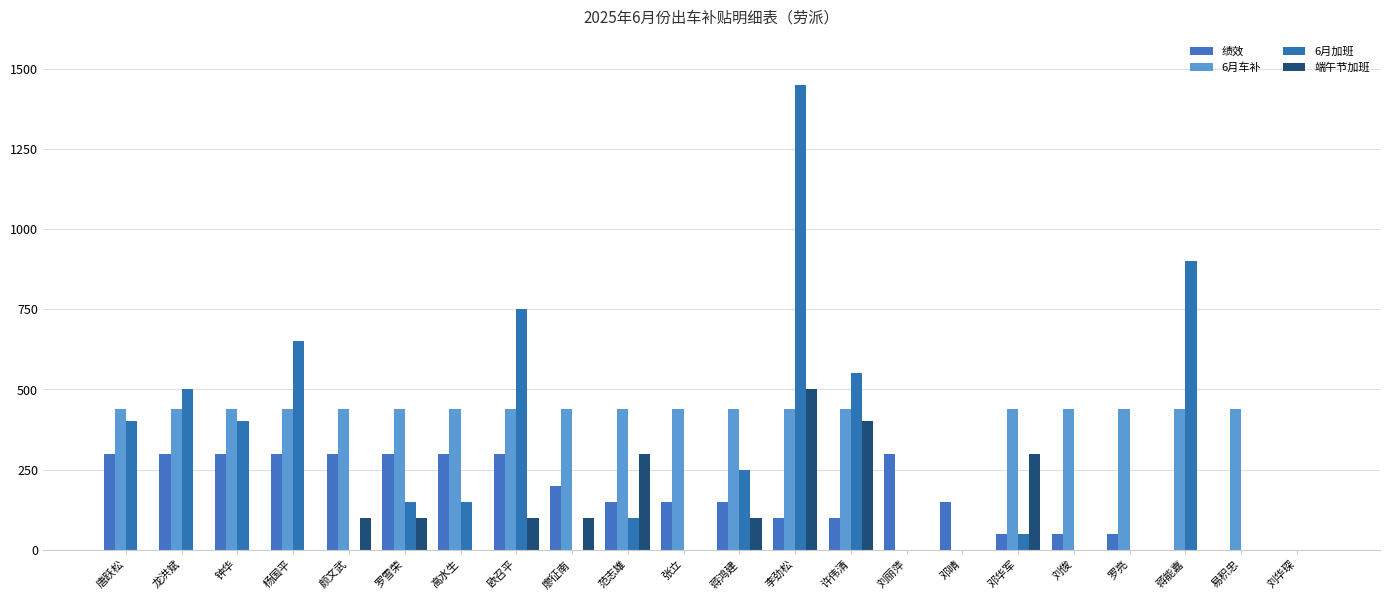

Reading right to left, what are all the values shown in this chart?

绩效: 0	0	0	50	50	50	150	300	100	100	150	150	150	200	300	300	300	300	300	300	300	300
6月车补: 0	440	440	440	440	440	0	0	440	440	440	440	440	440	440	440	440	440	440	440	440	440
6月加班: 0	0	900	0	0	50	0	0	550	1450	250	0	100	0	750	150	150	0	650	400	500	400
端午节加班: 0	0	0	0	0	300	0	0	400	500	100	0	300	100	100	0	100	100	0	0	0	0